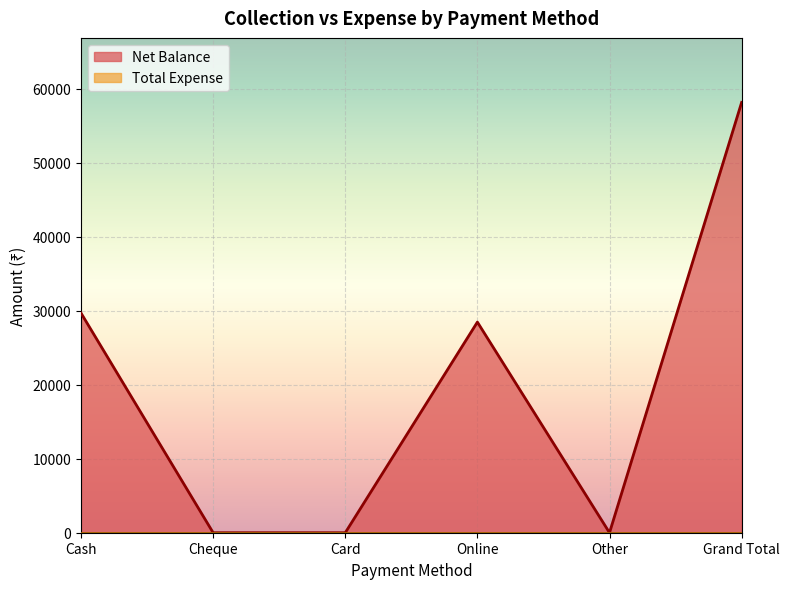

What is the average value?

19373